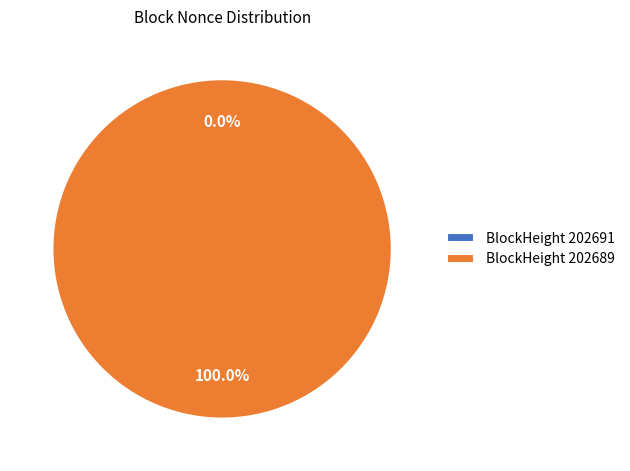

To the nearest percent, what is the difference between the 202691 and 202689 slice percentages?

100%